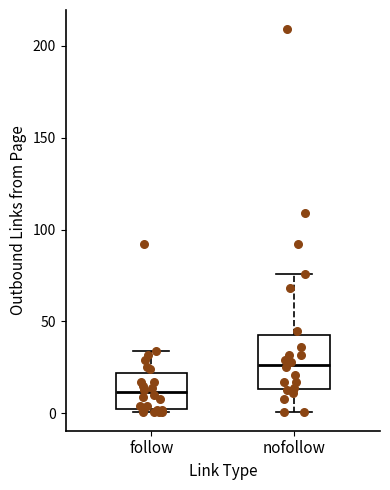

Reading left to right, read every box against the y-axis: the position of its median line, the range the box covers, and the ends of its whiskers. The values are not printed on the chart, so give them approximately, as read against the axis.

follow: median 10, box 5 to 20, whiskers 0 to 35
nofollow: median 25, box 15 to 45, whiskers 0 to 75